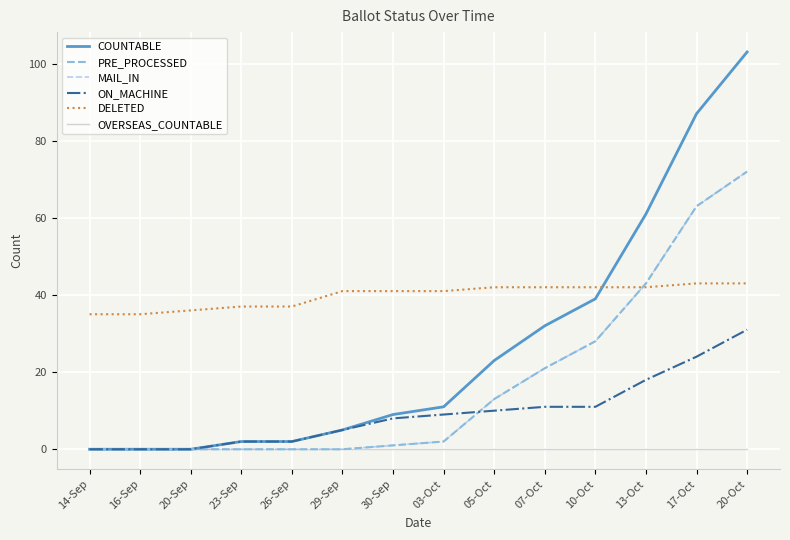

What is the value of the DELETED point at the 3rd from the left?

36